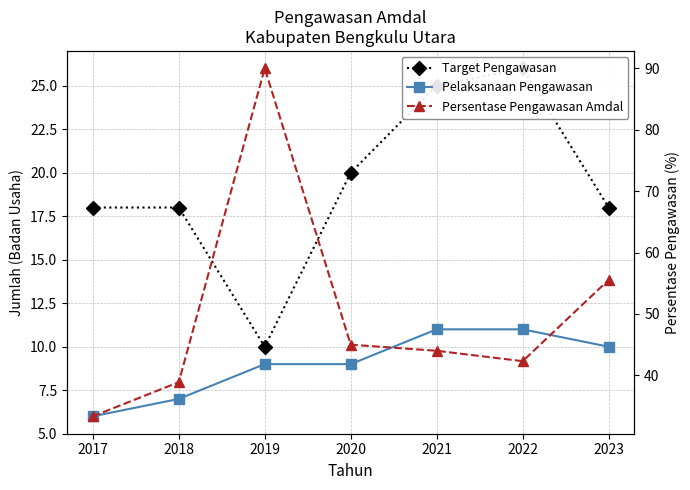

Which has a higher value, 2021 or 2022?

2022